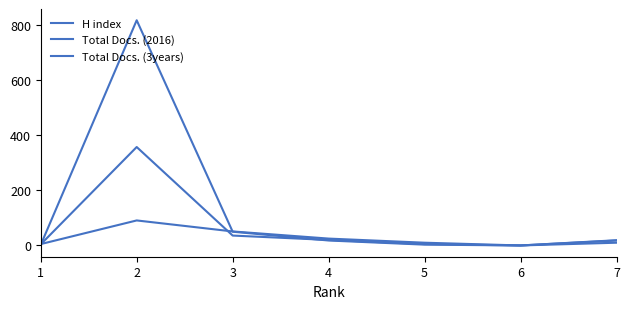

How many lines are shown in the chart?

3